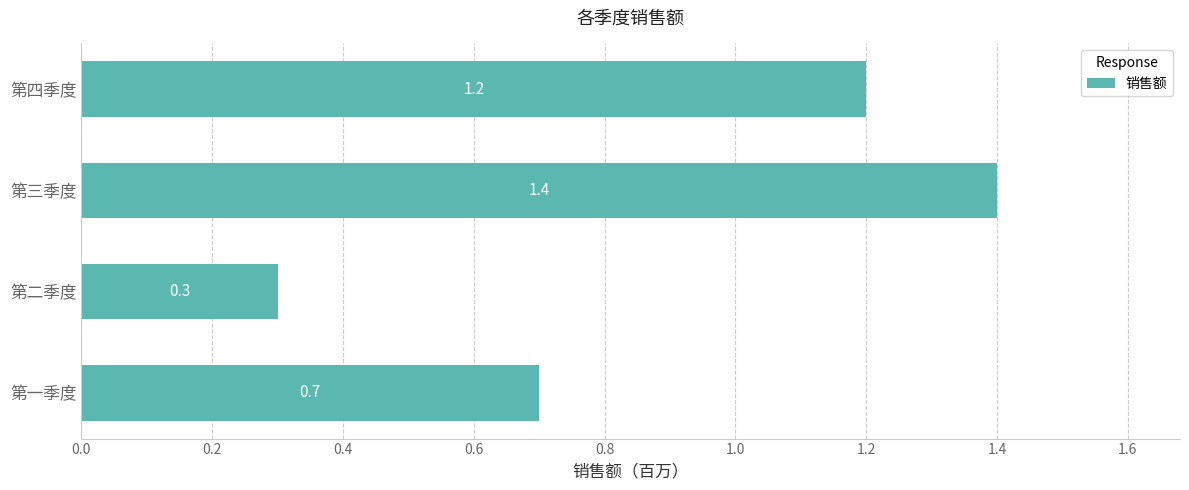

At which label is the value closest to 0?

第二季度